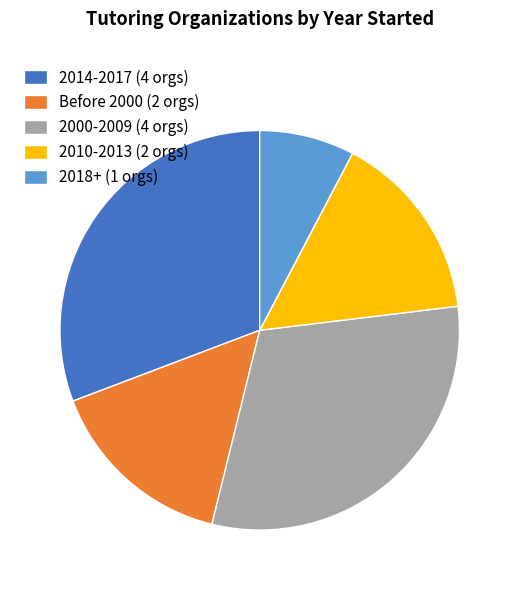

Does any single category account for the majority?

No